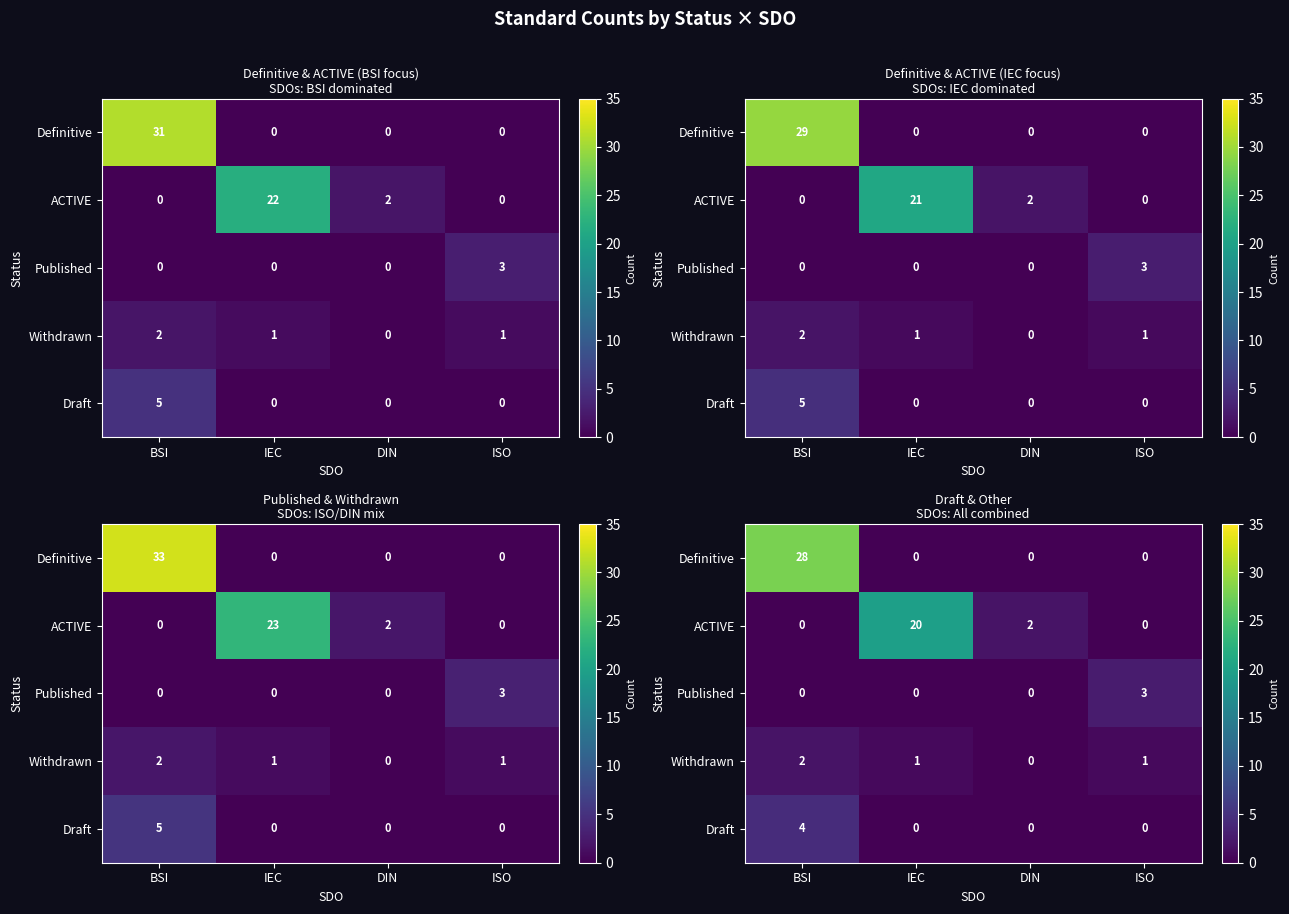

Which series has the largest range (max minus min)?

Definitive